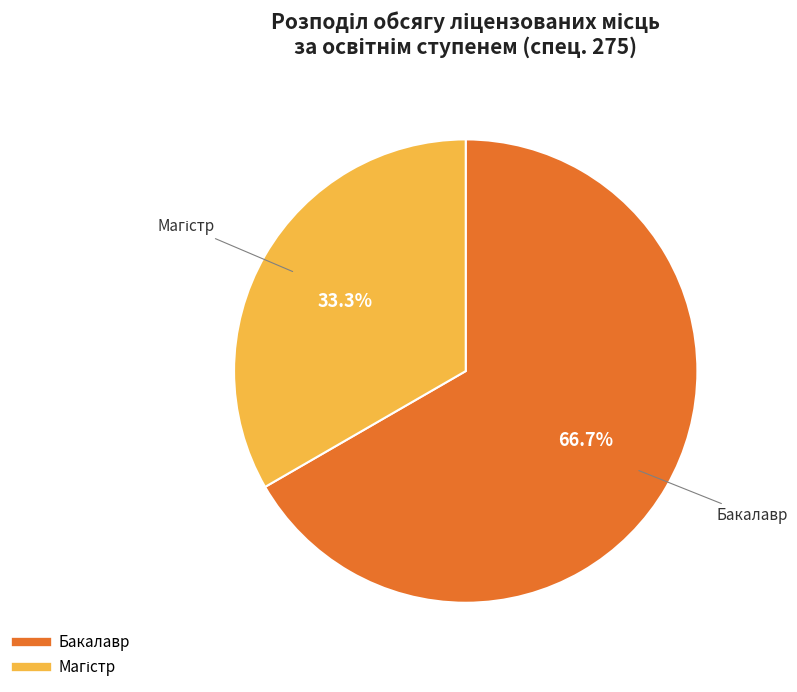

Does any single category account for the majority?

Yes